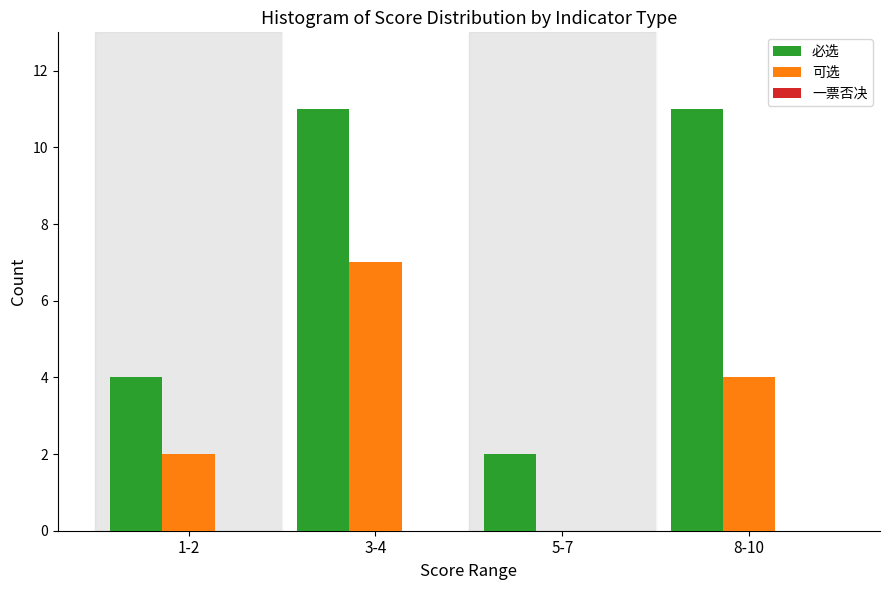

Between 1-2 and 3-4, which series saw the biggest shift?

必选